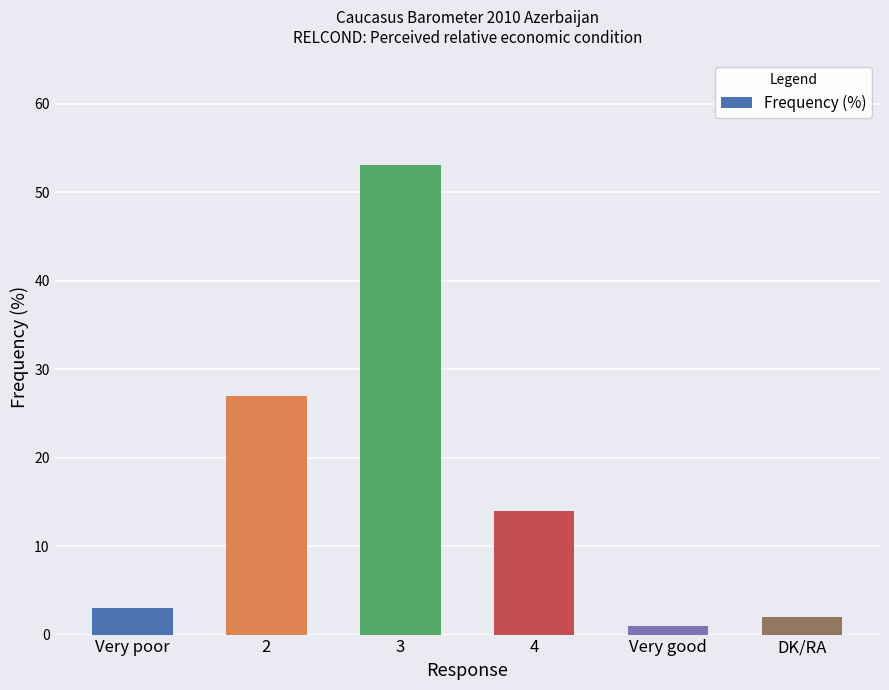

At which label is the value closest to 27?

2